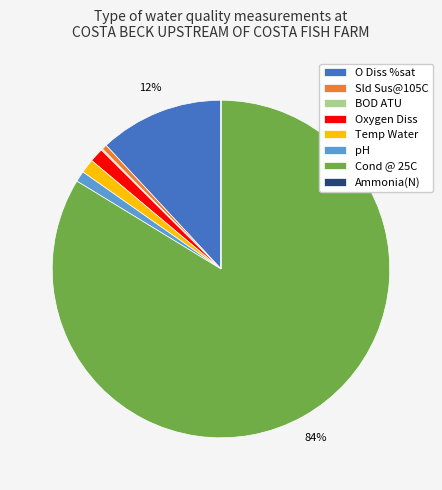

Which category has the biggest portion of the pie?

Cond @ 25C